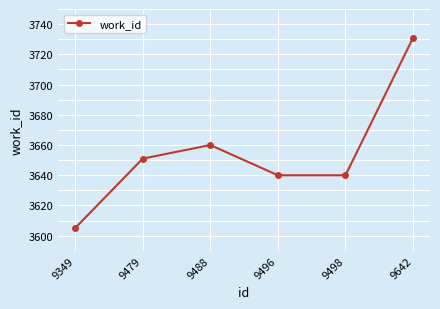

Which category has the highest value across all series?

9642